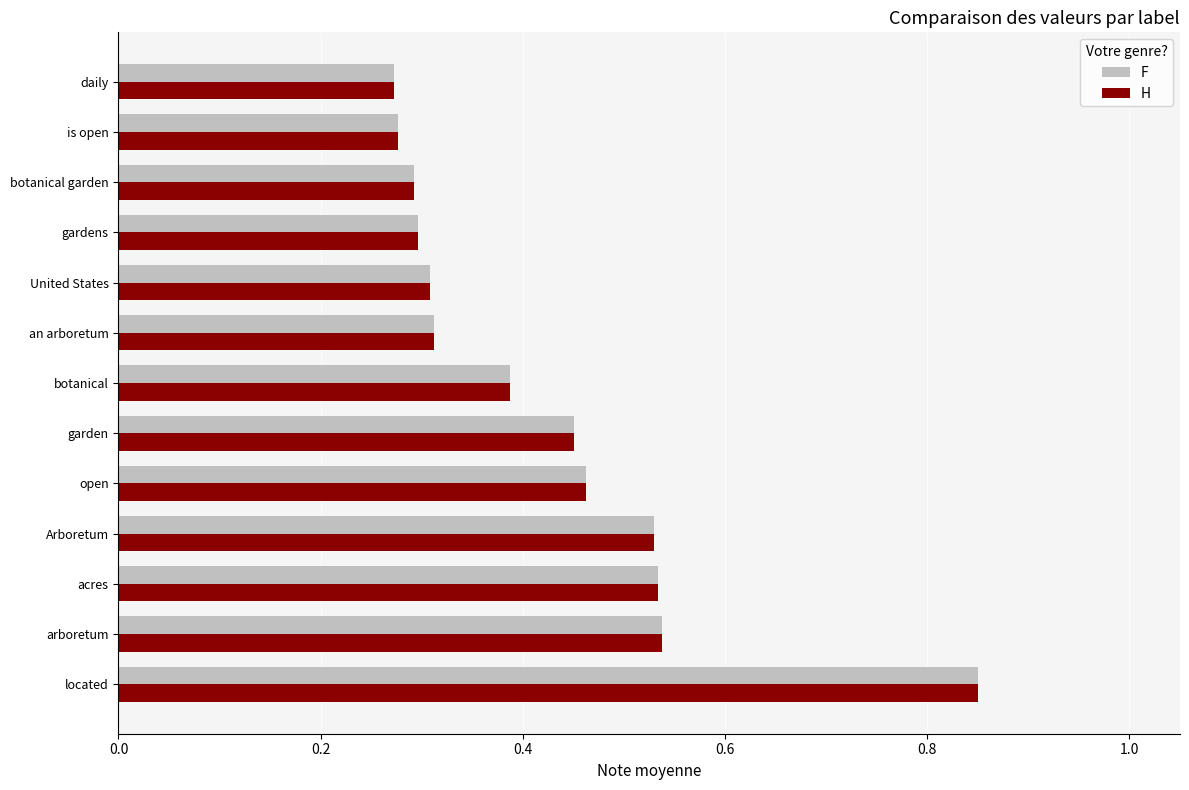

At which category is the sum across all series the highest?

located